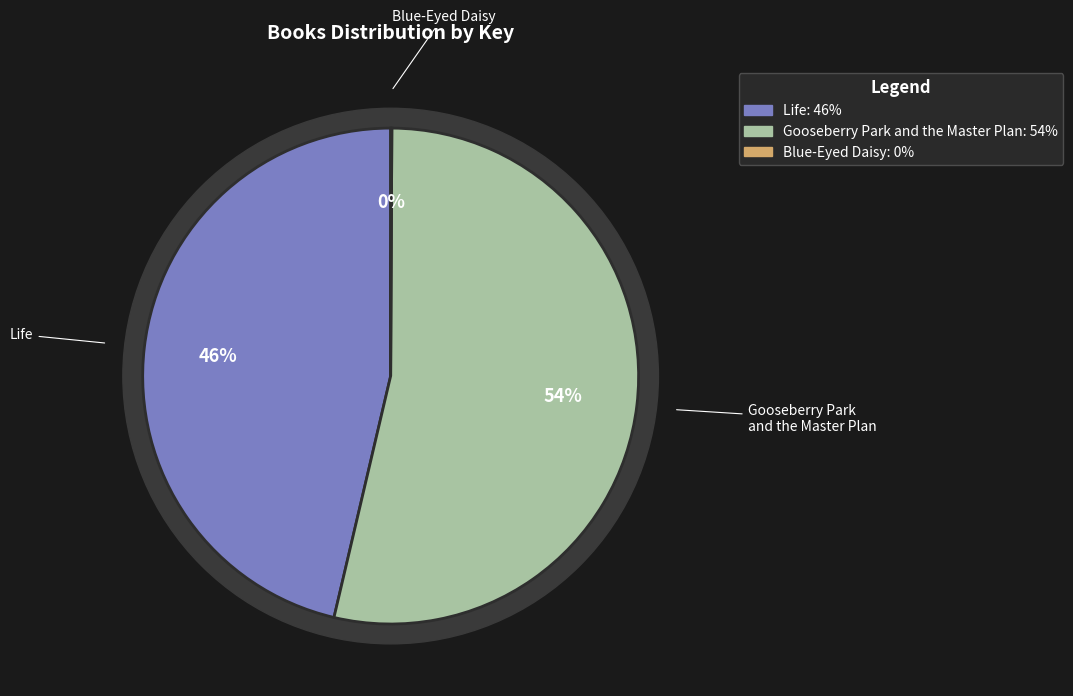

Which category accounts for the majority?

Gooseberry Park and the Master Plan